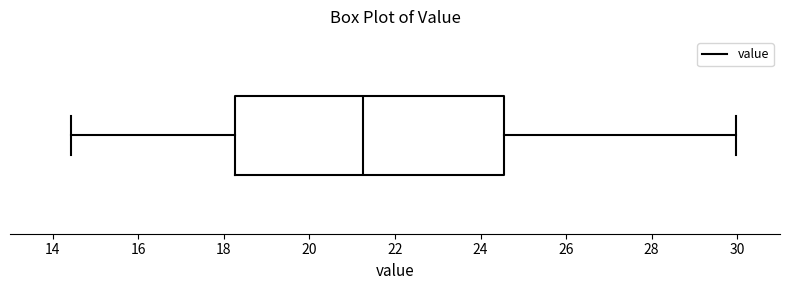

Where does the right whisker of the box end on the x-axis? The values are not printed on the chart, so give them approximately, as read against the axis.

30.0